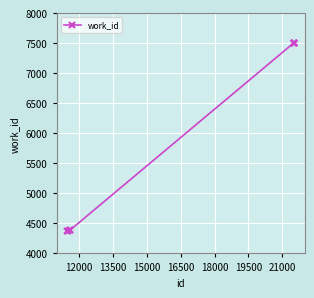

What is the value of the 3rd point from the left?

4385